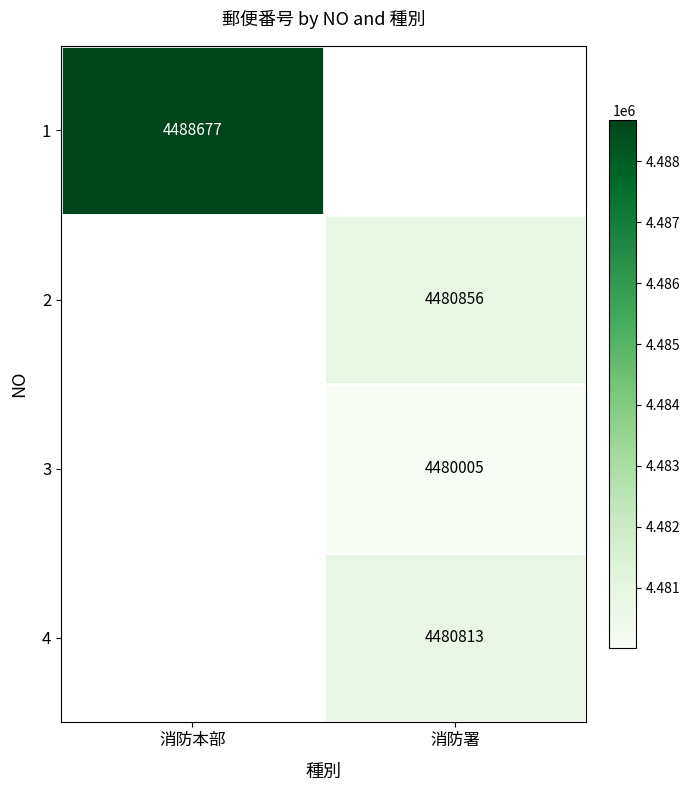

True or false: 1 has a value of 1379796 at 消防本部.

False